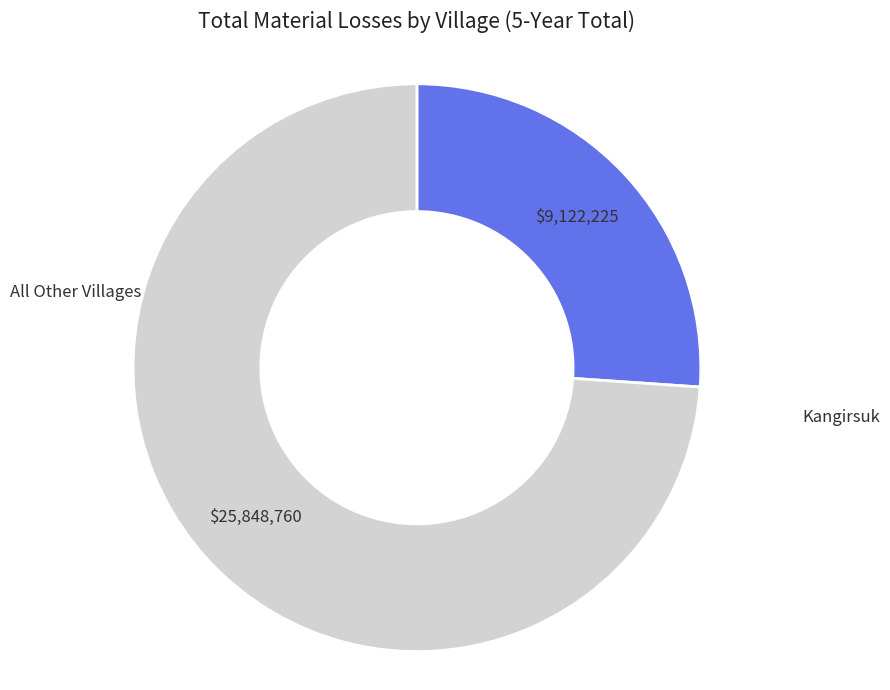

How many slices are in this pie chart?

2